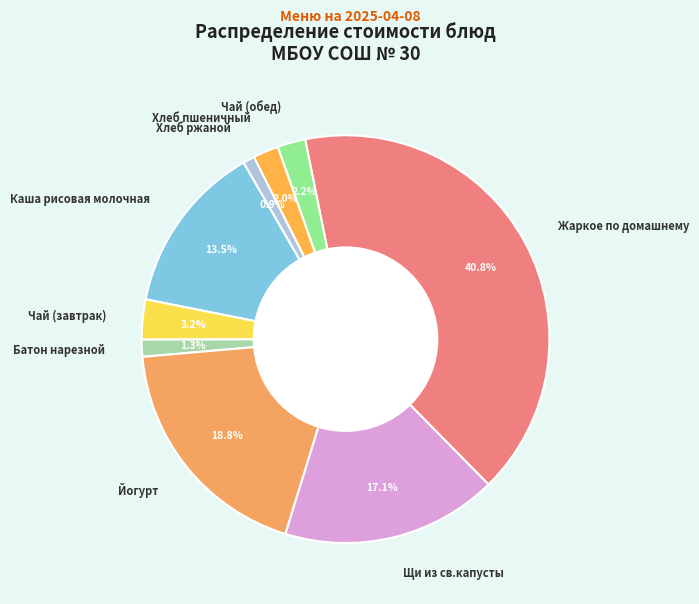

Which slice is the largest?

Жаркое по домашнему